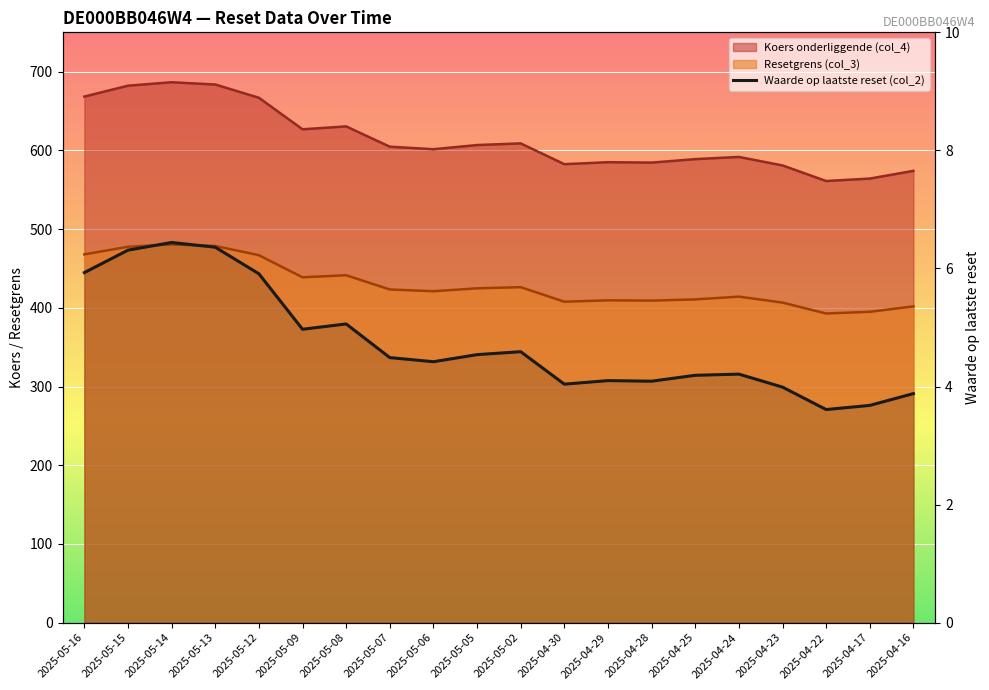

How many points are lower than both their immediate neighbors (excluding endpoints)?

5